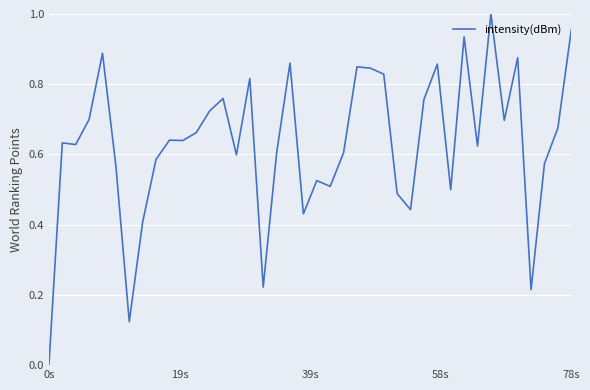

Reading left to right, transcribe all the data shown in this chart.

0.0	0.6	0.6	0.7	0.9	0.6	0.1	0.4	0.6	0.6	0.6	0.7	0.7	0.8	0.6	0.8	0.2	0.6	0.9	0.4	0.5	0.5	0.6	0.8	0.8	0.8	0.5	0.4	0.8	0.9	0.5	0.9	0.6	1.0	0.7	0.9	0.2	0.6	0.7	1.0